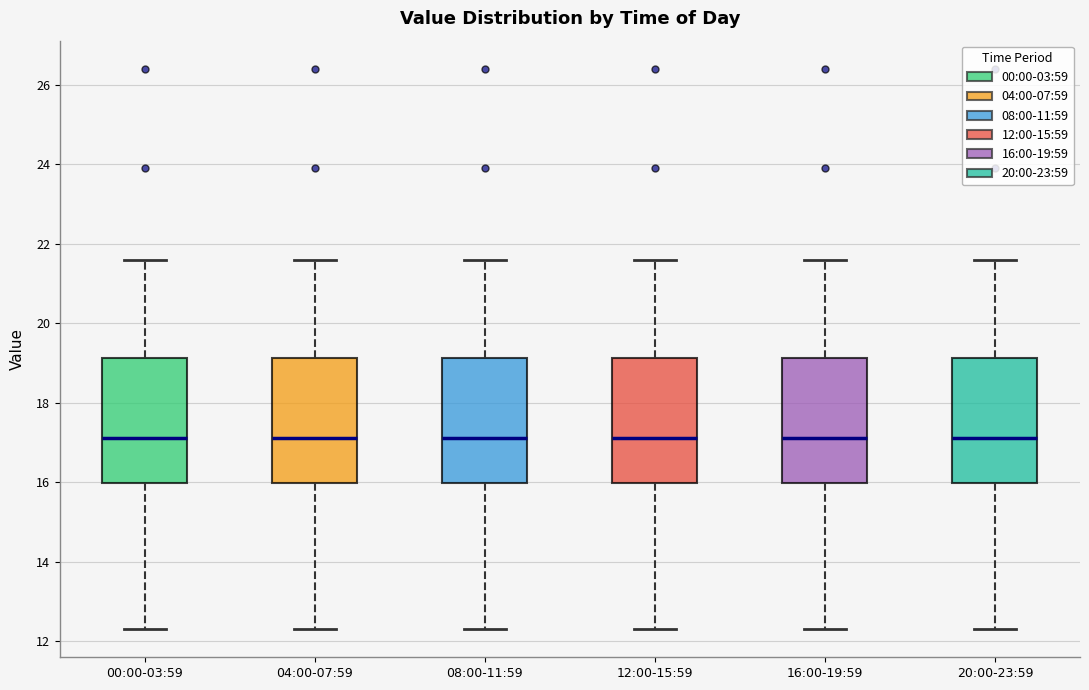

Reading left to right, read every box against the y-axis: the position of its median line, the range the box covers, and the ends of its whiskers. The values are not printed on the chart, so give them approximately, as read against the axis.

00:00-03:59: median 17.2, box 16.0 to 19.2, whiskers 12.4 to 21.6
04:00-07:59: median 17.2, box 16.0 to 19.2, whiskers 12.4 to 21.6
08:00-11:59: median 17.2, box 16.0 to 19.2, whiskers 12.4 to 21.6
12:00-15:59: median 17.2, box 16.0 to 19.2, whiskers 12.4 to 21.6
16:00-19:59: median 17.2, box 16.0 to 19.2, whiskers 12.4 to 21.6
20:00-23:59: median 17.2, box 16.0 to 19.2, whiskers 12.4 to 21.6